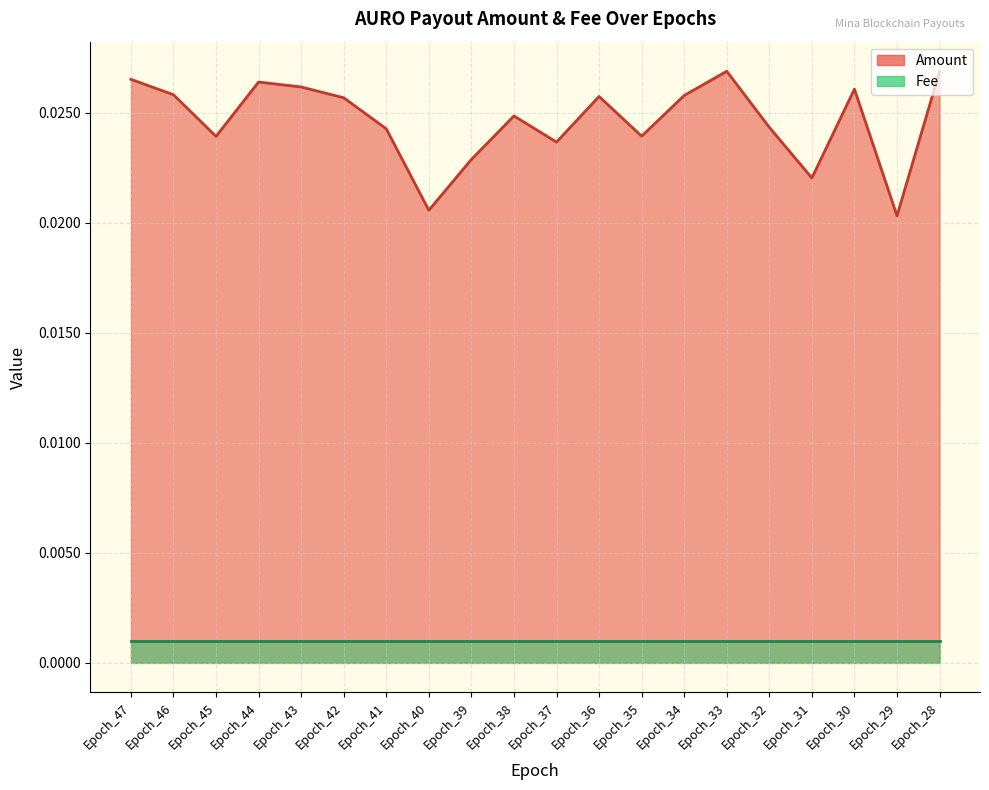

How many values are between 0 and 1?

20